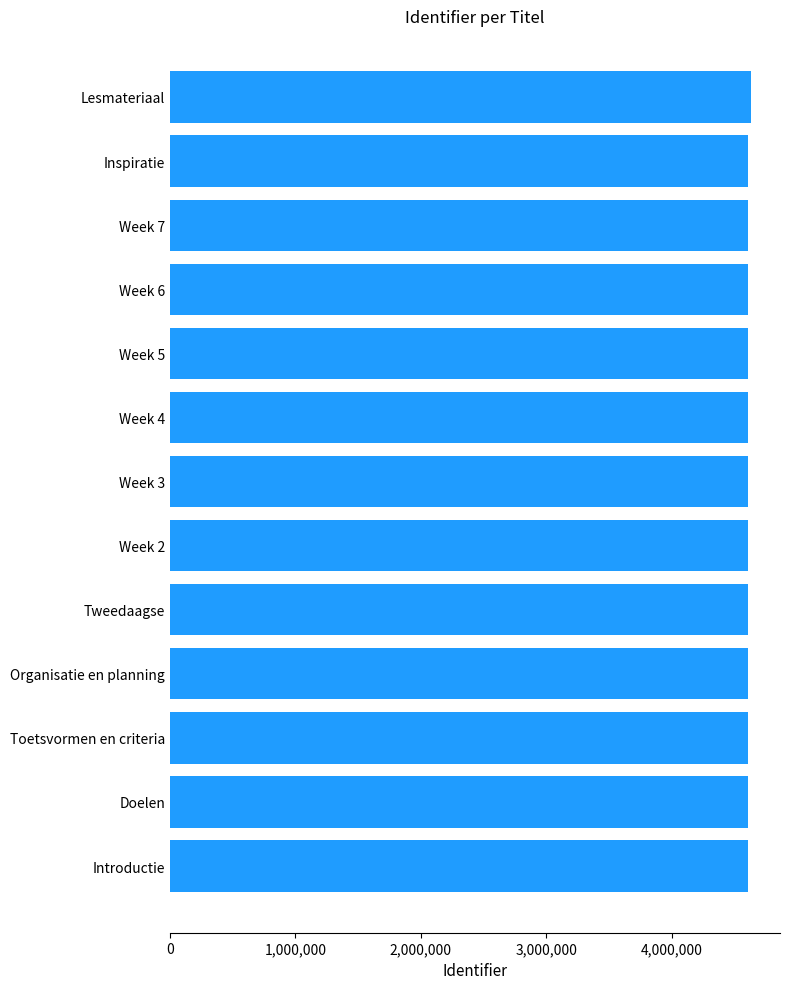

What is the minimum value shown in the chart?

4608393